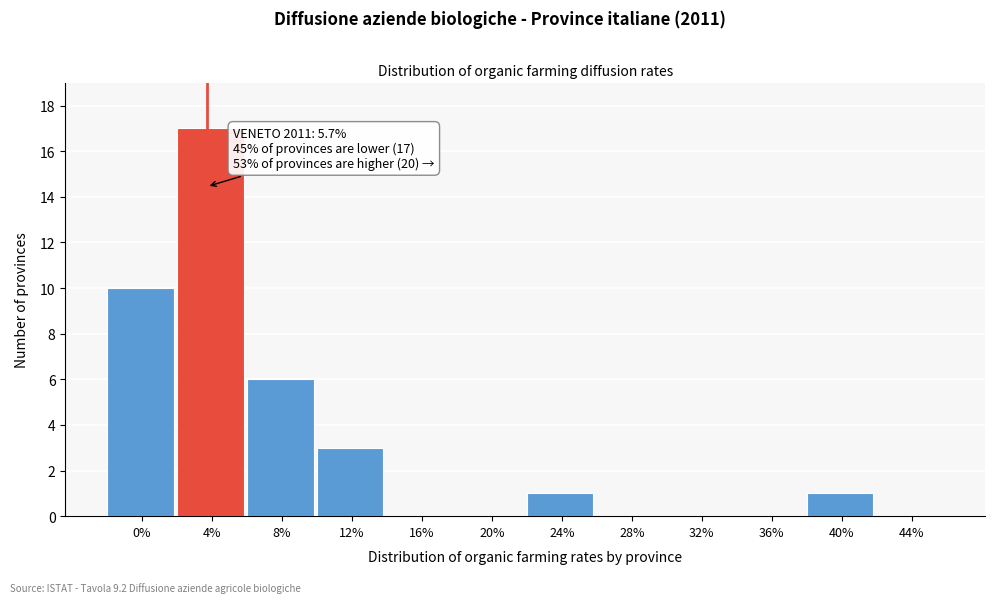

Reading right to left, extract all data points from this chart.

44%=0	40%=1	36%=0	32%=0	28%=0	24%=1	20%=0	16%=0	12%=3	8%=6	4%=17	0%=10